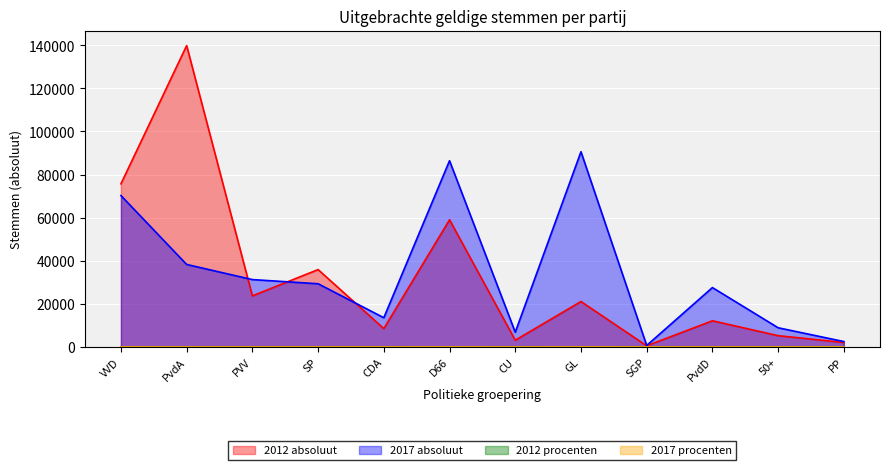

After their last crossing, which series has the higher values: 2012 procenten or 2017 procenten?

2017 procenten